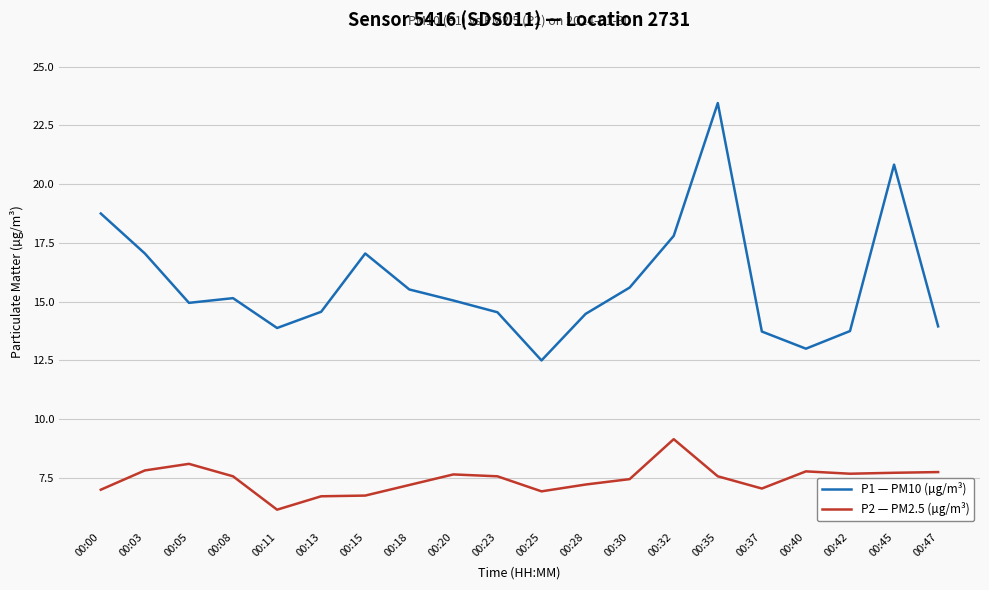

True or false: P1 — PM10 (µg/m³) has a value of 2.6 at 00:25.

False